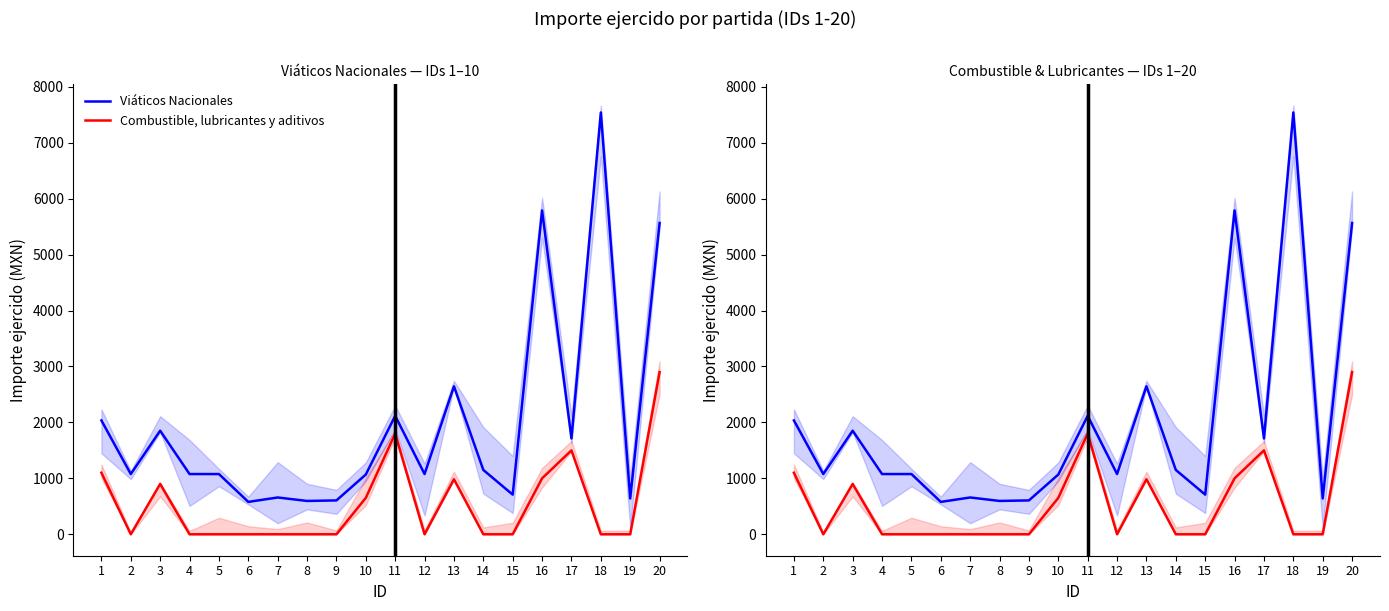

At which category does Combustible, lubricantes y aditivos reach its first local valley?

2